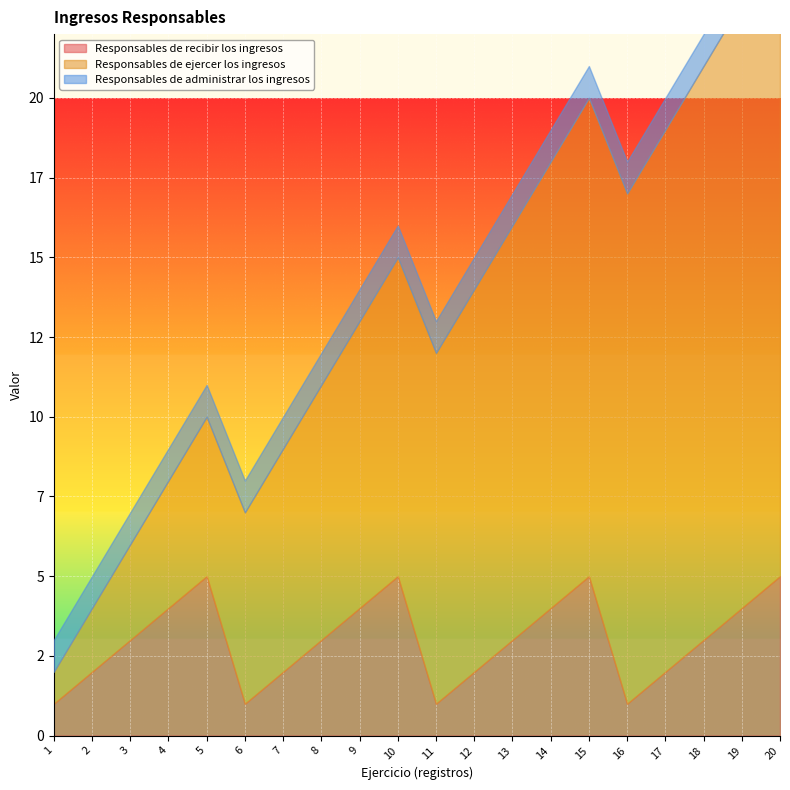

True or false: Responsables de administrar los ingresos and Responsables de recibir los ingresos intersect in this chart.

False